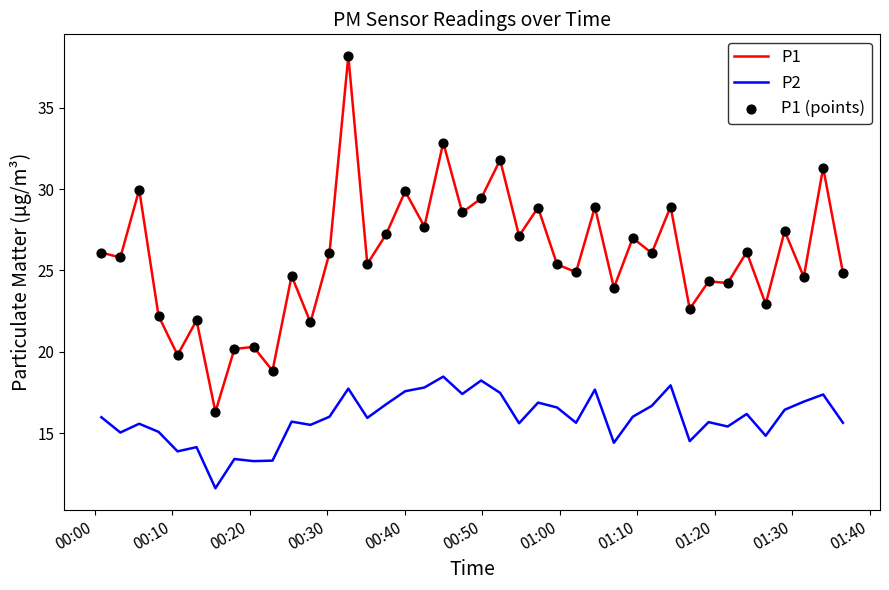

Which series has the largest total across all categories?

P1